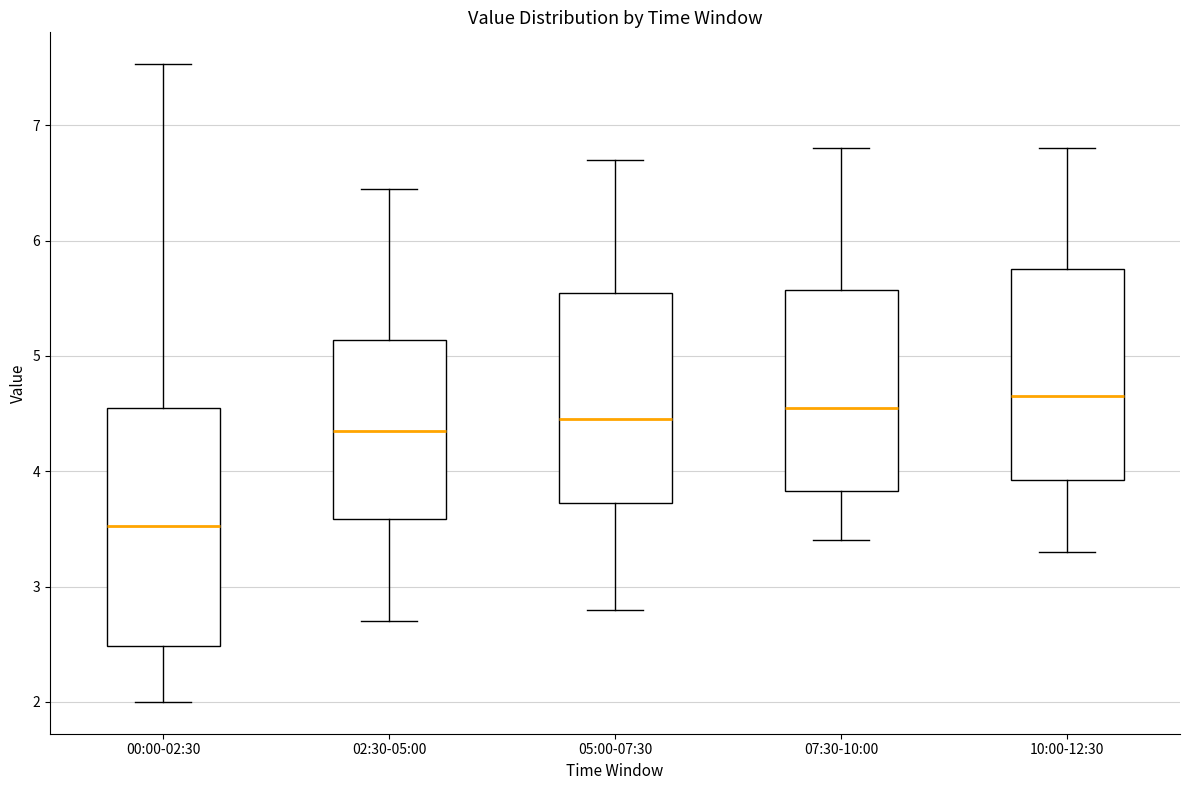

Where does the lower whisker of the box for 07:30-10:00 end on the y-axis? The values are not printed on the chart, so give them approximately, as read against the axis.

3.4